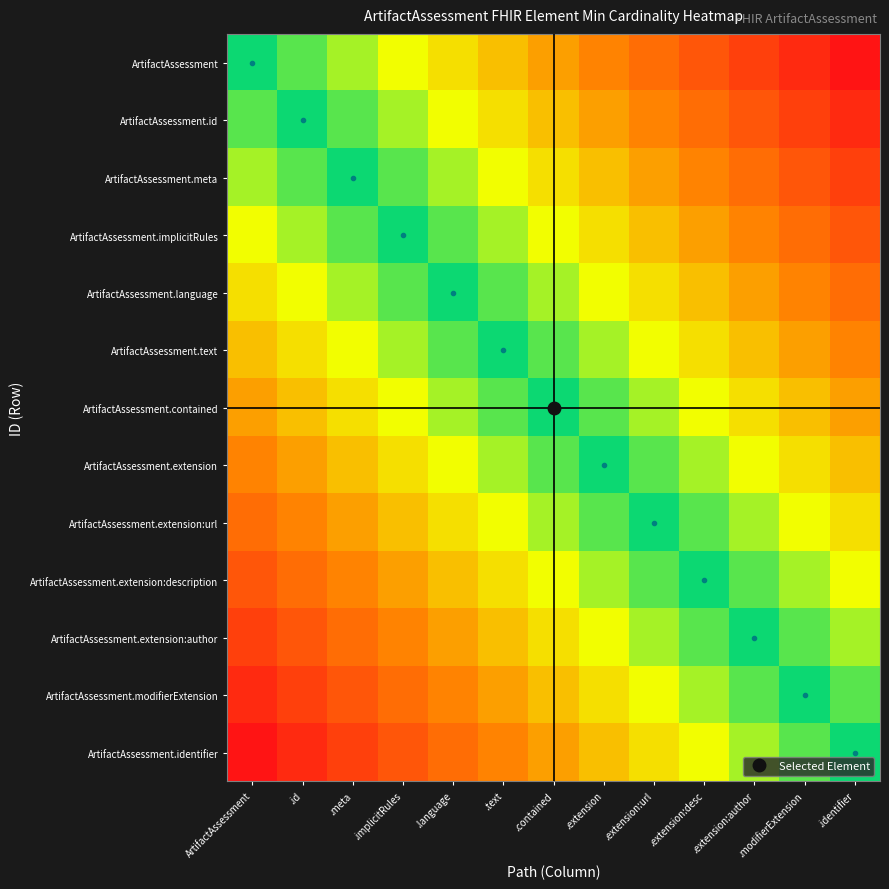

At which category is the sum across all series the highest?

ArtifactAssessment